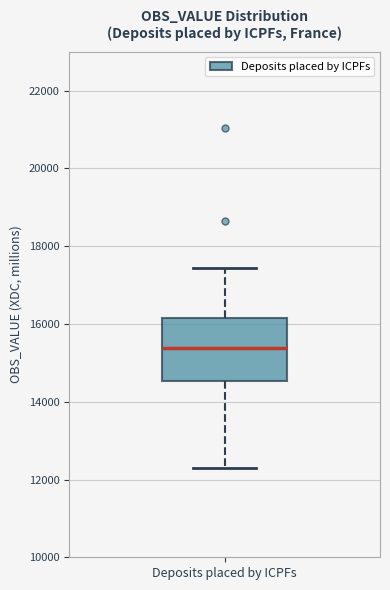

Read this box plot against the y-axis: the position of the median line, the range covered by the box, and the ends of both whiskers. The values are not printed on the chart, so give them approximately, as read against the axis.

median 15400, box 14600 to 16200, whiskers 12200 to 17400